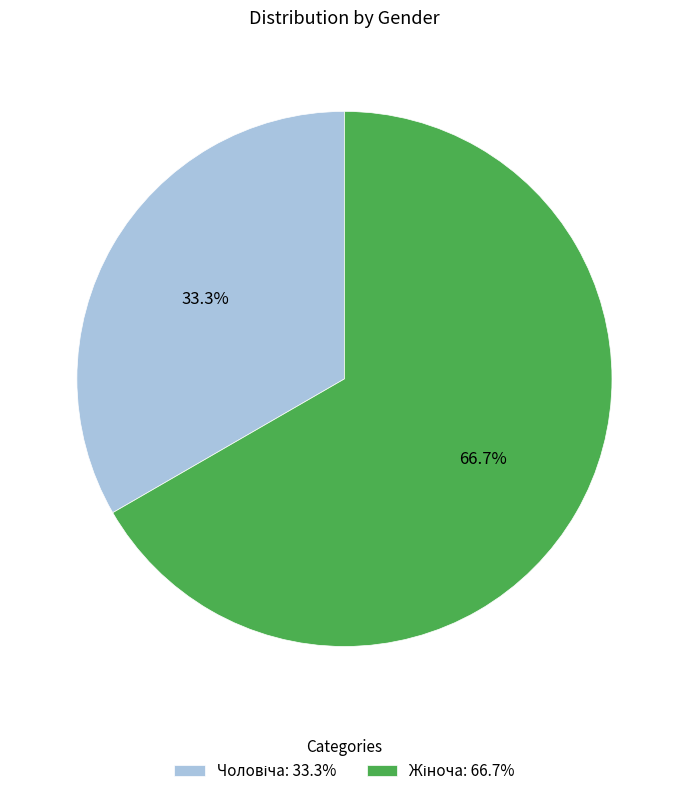

Is there a majority slice in this chart?

Yes